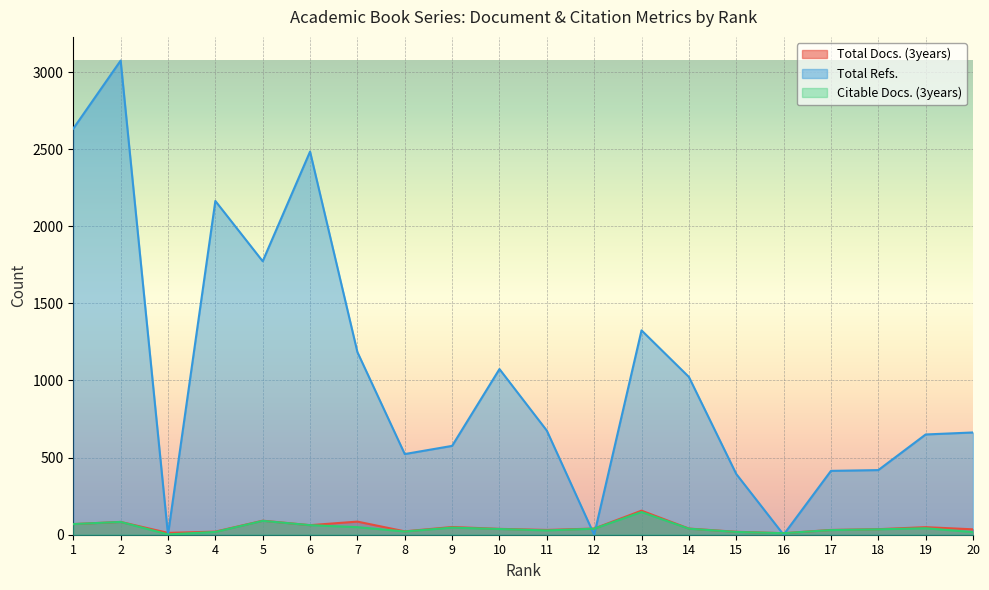

The value of Citable Docs. (3years) at 5 is 155. True or false?

False